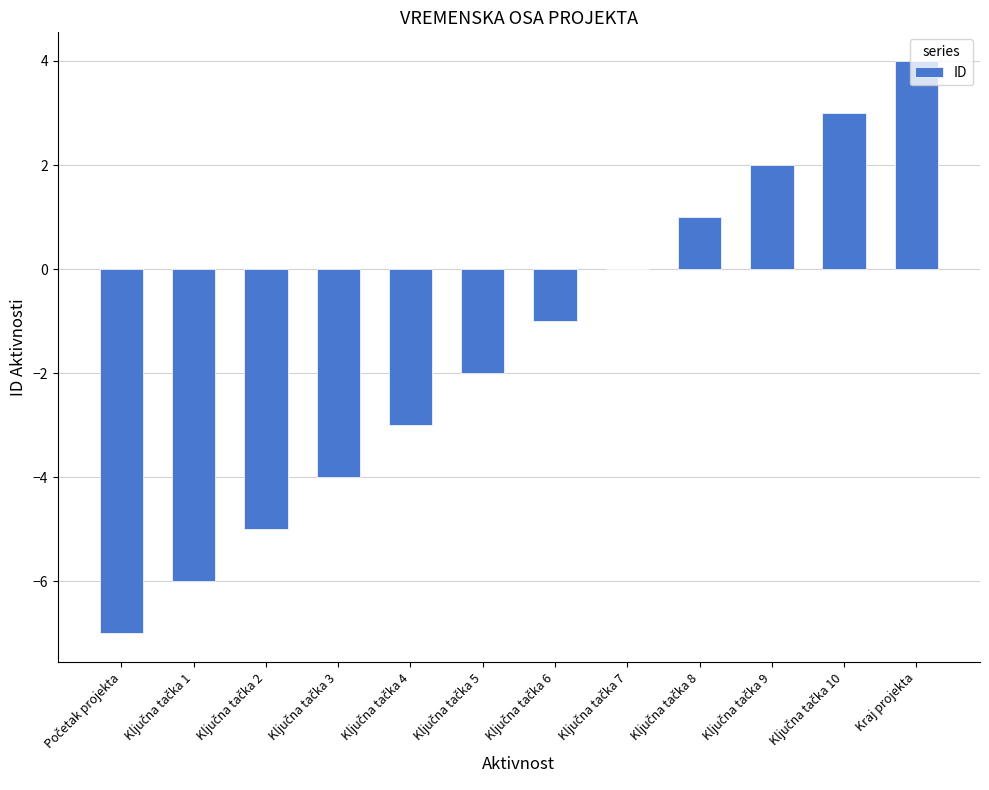

Which category has the highest value across all series?

Kraj projekta